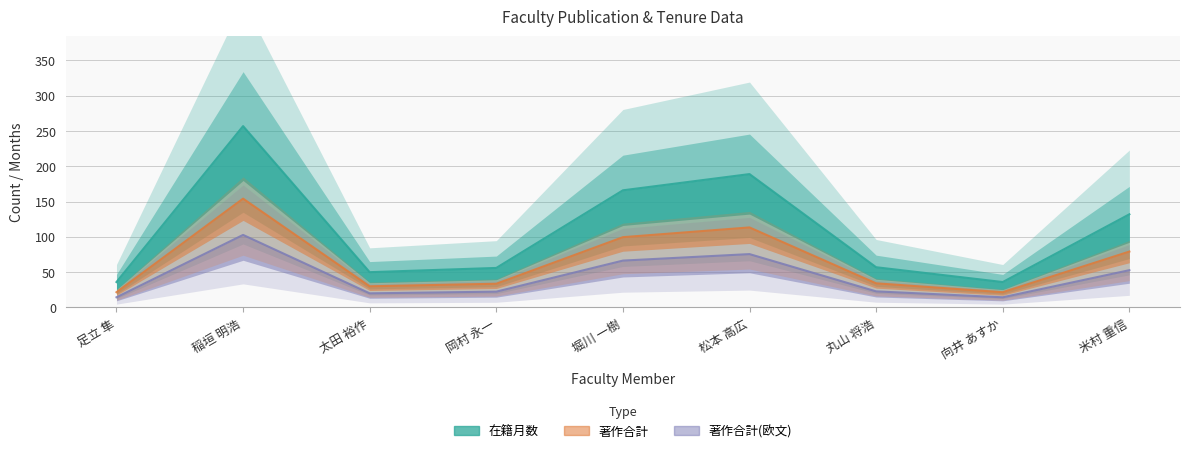

At which label does 在籍月数 first exceed 57?

稲垣 明浩